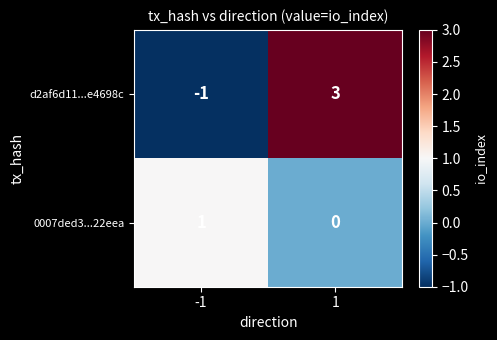

How many series are shown in this chart?

2